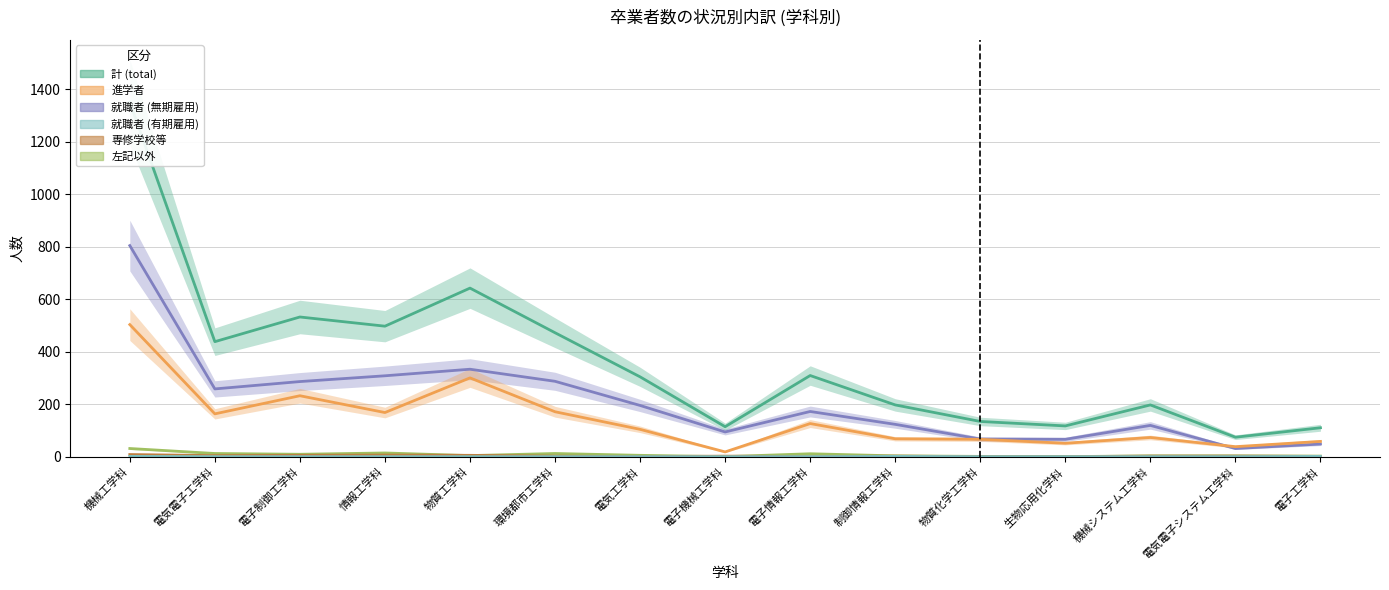

Which series has the largest total across all categories?

計 (total)